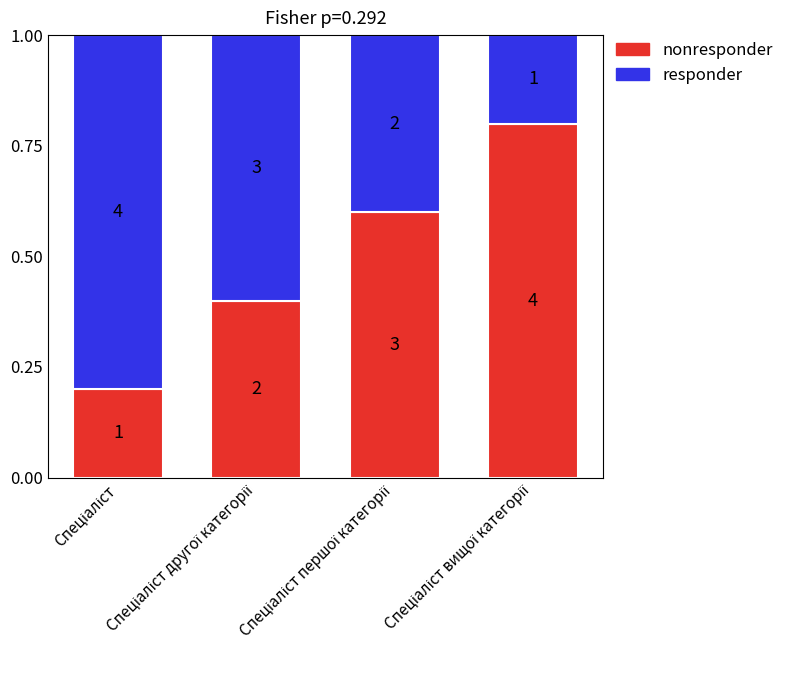

The nonresponder series shows 0.6 at Спеціаліст першої категорії. True or false?

True